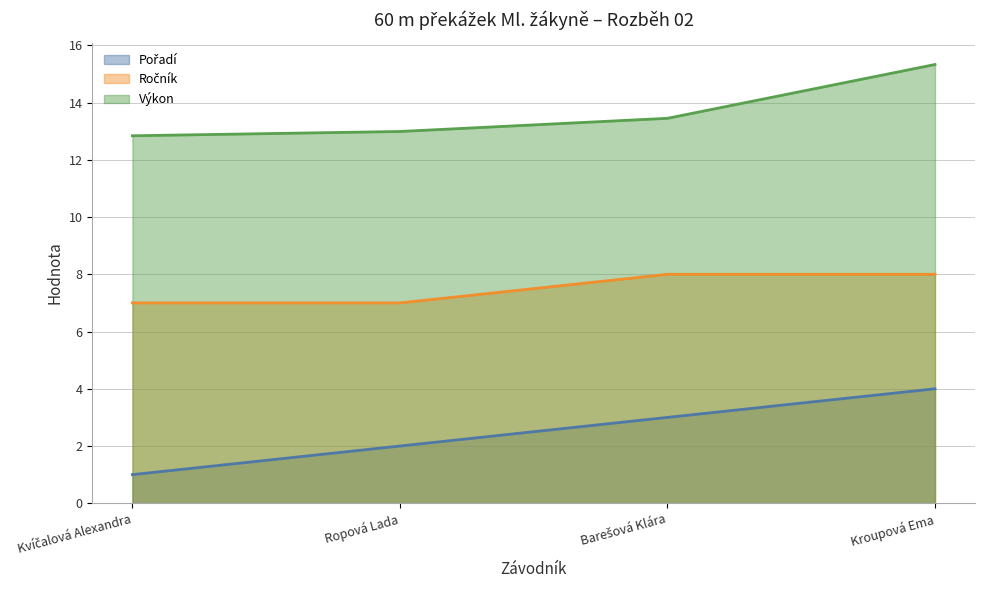

At which category does the chart reach its peak across all series?

Kroupová Ema